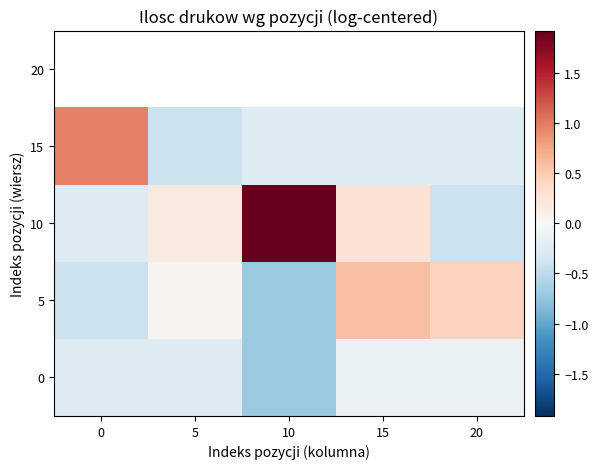

How many distinct data groups are displayed?

5